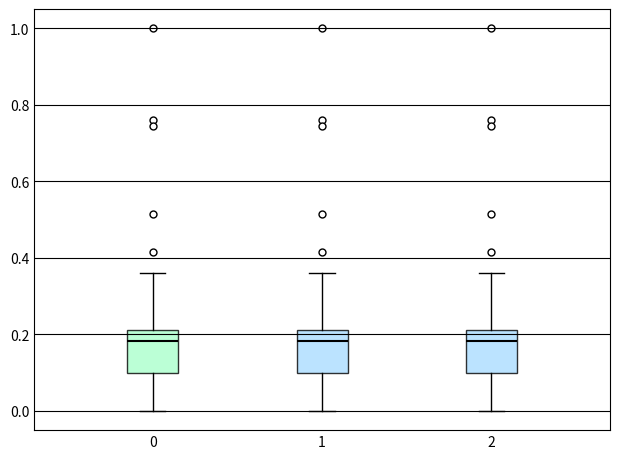

Where does the median line of the box at x = 1 sit on the y-axis? The values are not printed on the chart, so give them approximately, as read against the axis.

0.18